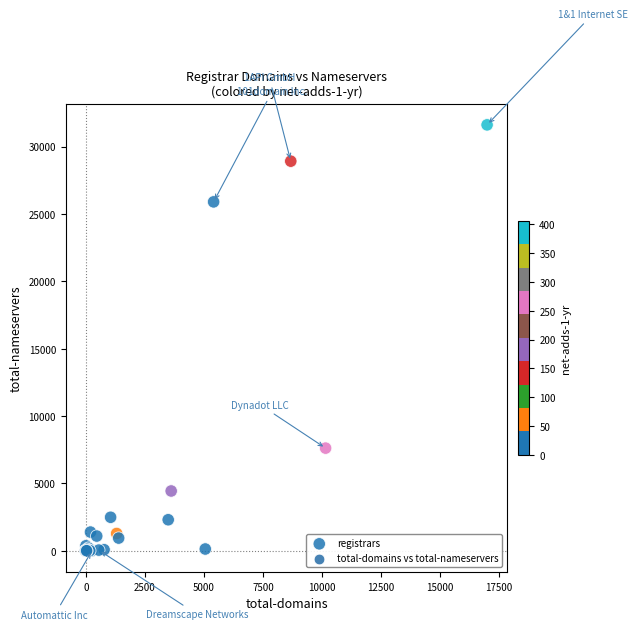

What Y value in the scatter plot is closest to 15804?

7613